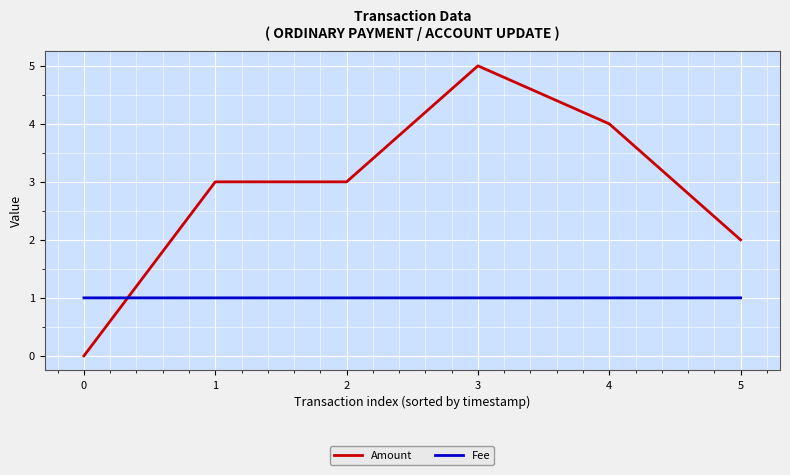

What is the average value of the Fee series?

1.0